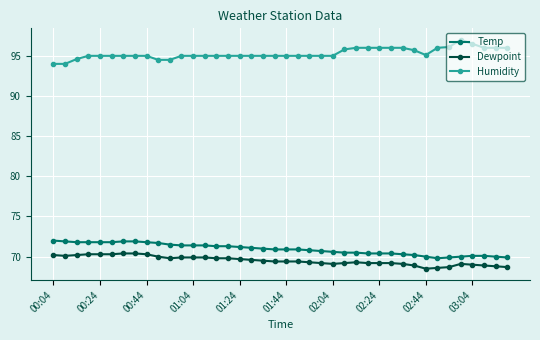

What is the lowest value of the Temp series?

69.8